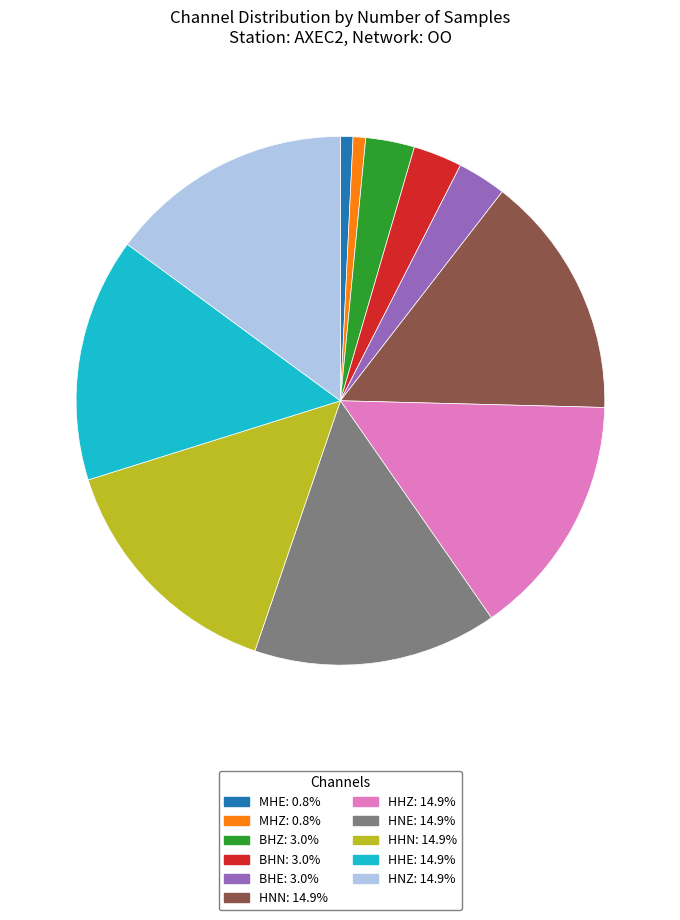

How many segments does this pie chart have?

11